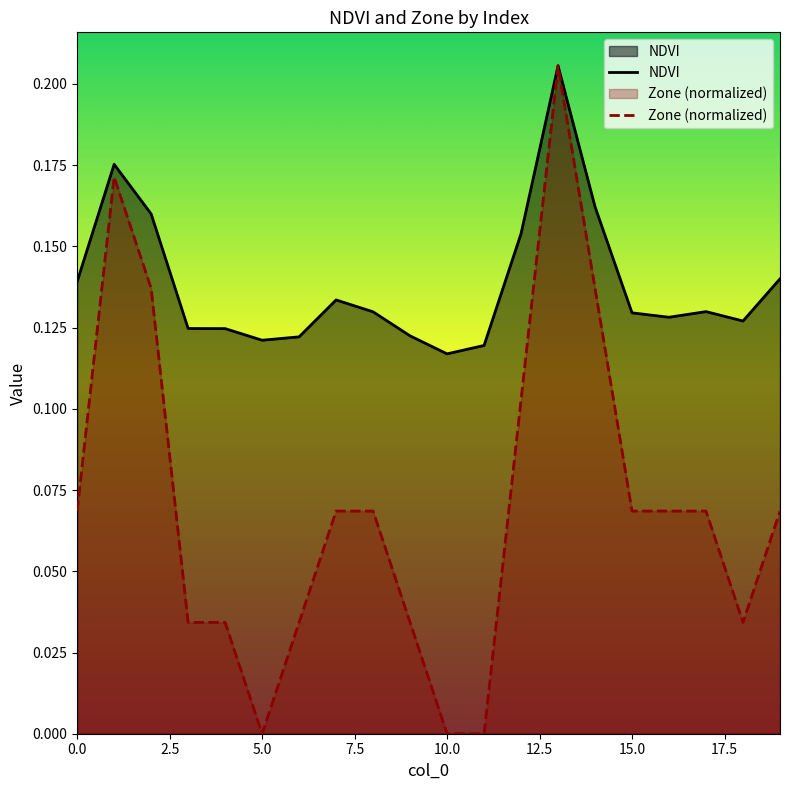

Reading left to right, transcribe all the data shown in this chart.

NDVI: 0.1	0.2	0.2	0.1	0.1	0.1	0.1	0.1	0.1	0.1	0.1	0.1	0.2	0.2	0.2	0.1	0.1	0.1	0.1	0.1
Zone: 0.1	0.2	0.1	0.0	0.0	0.0	0.0	0.1	0.1	0.0	0.0	0.0	0.1	0.2	0.1	0.1	0.1	0.1	0.0	0.1